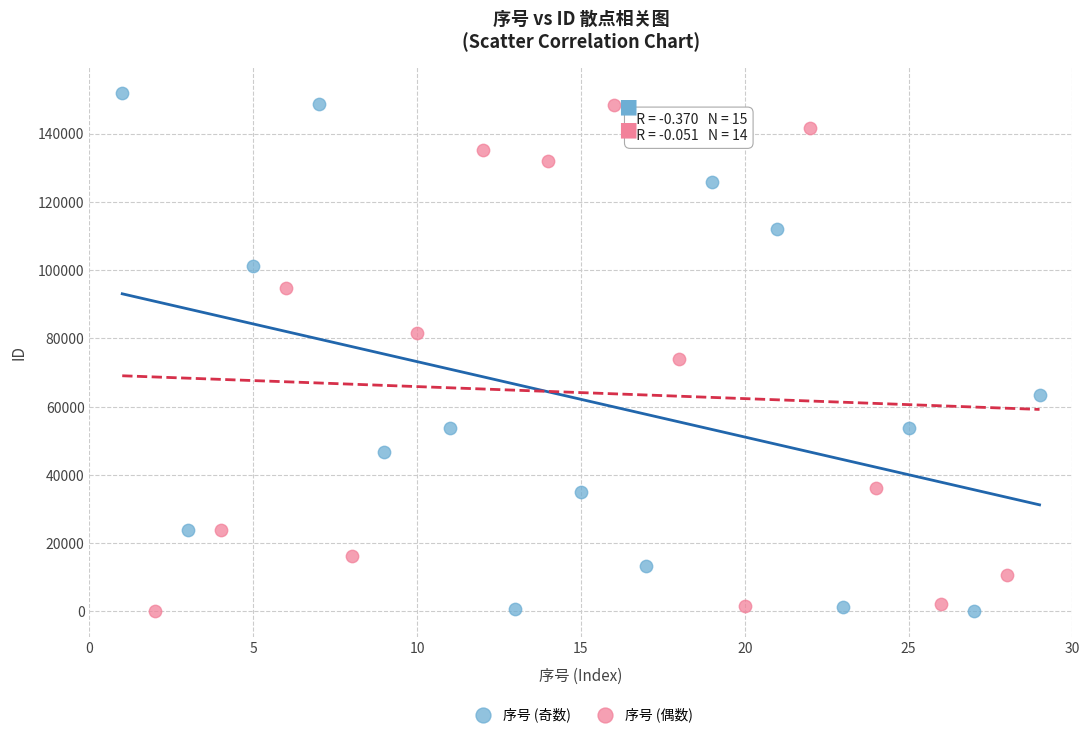

What are all the series names shown in the legend?

序号 (奇数), 序号 (偶数)